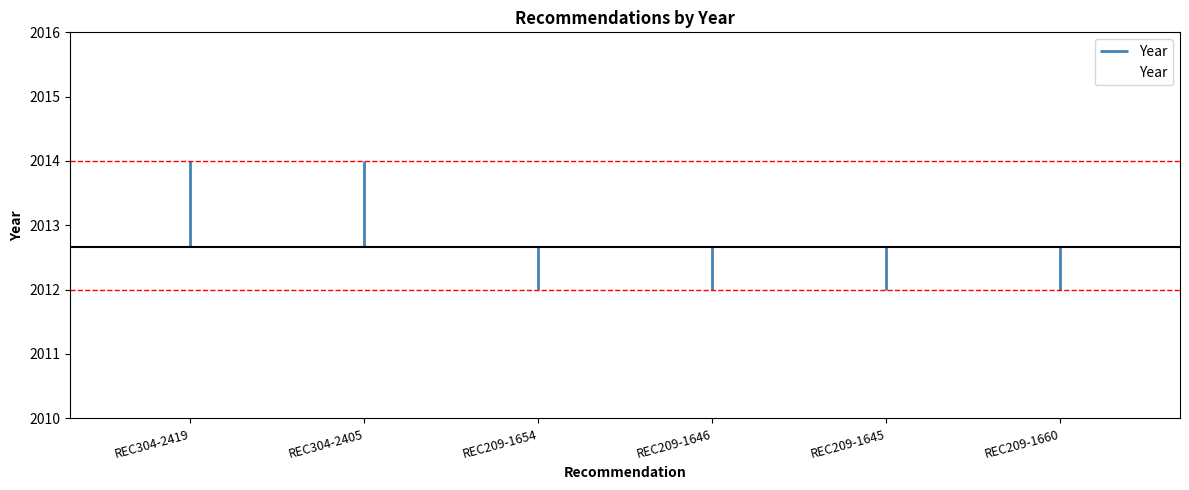

How many series are shown in this chart?

1